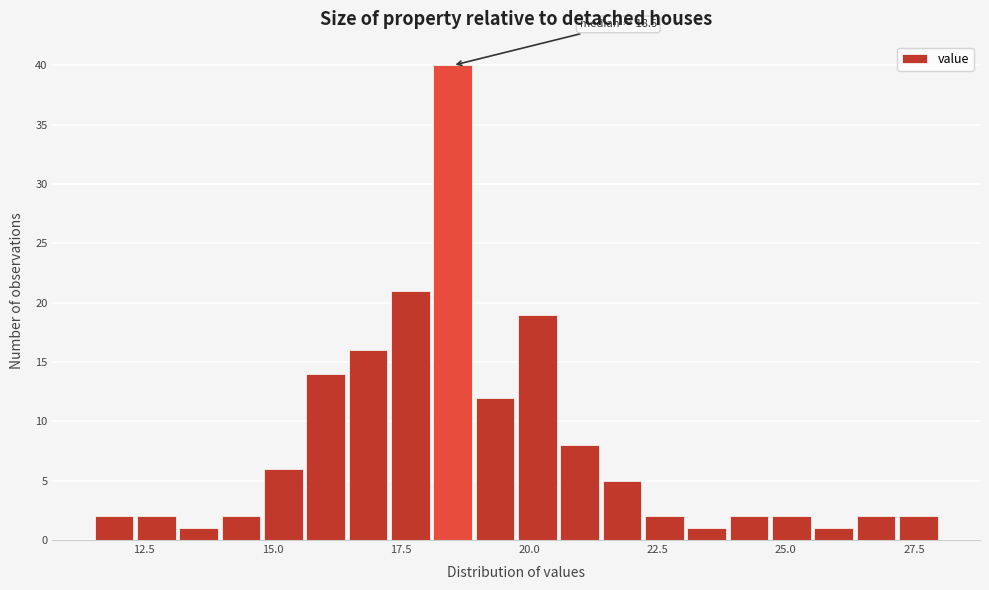

Read against the x-axis, roughly where is the centre of the tallest bar?

18.5